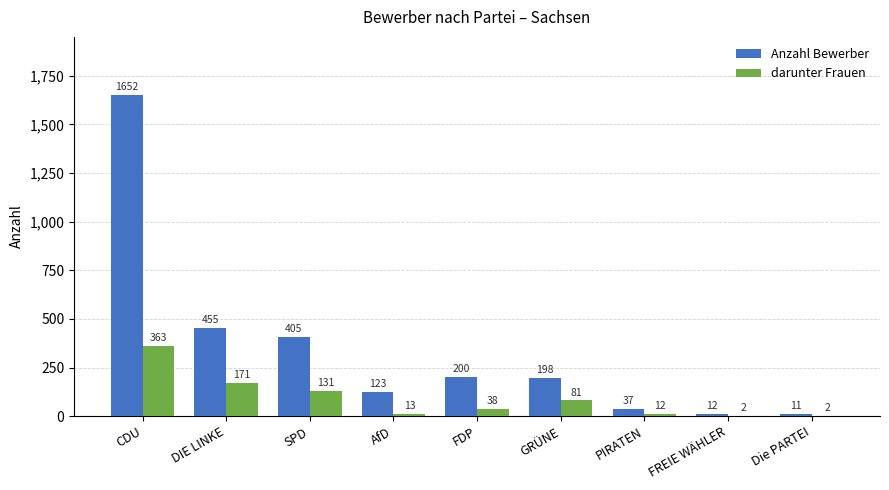

What is the average value of the darunter Frauen series?

90